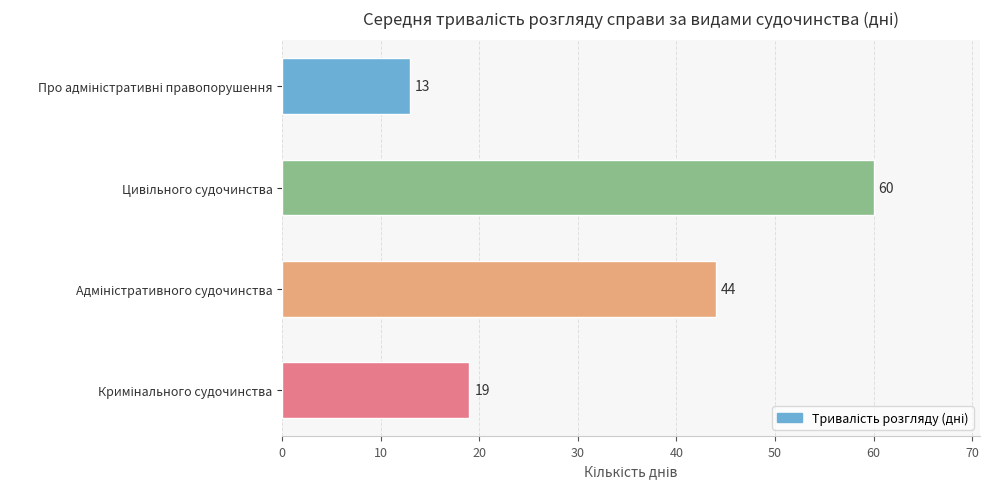

Count the values in the range 19 to 60.

3